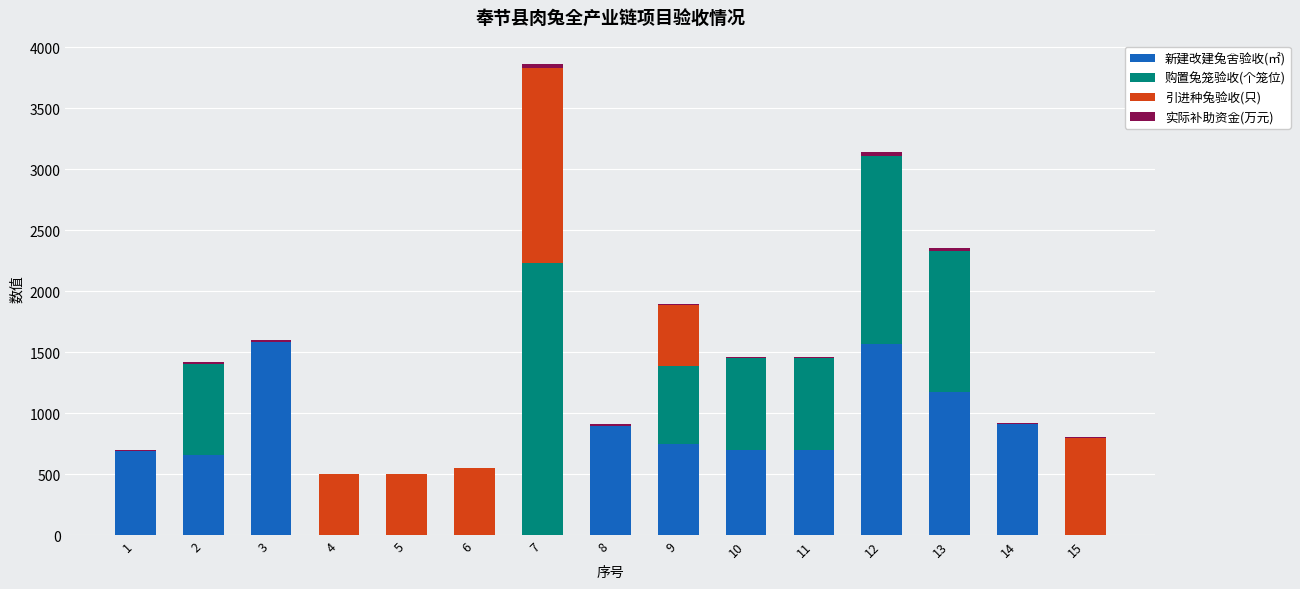

How many distinct data groups are displayed?

4